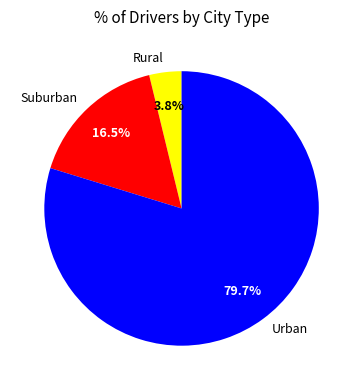

Which has a higher value, Urban or Suburban?

Urban